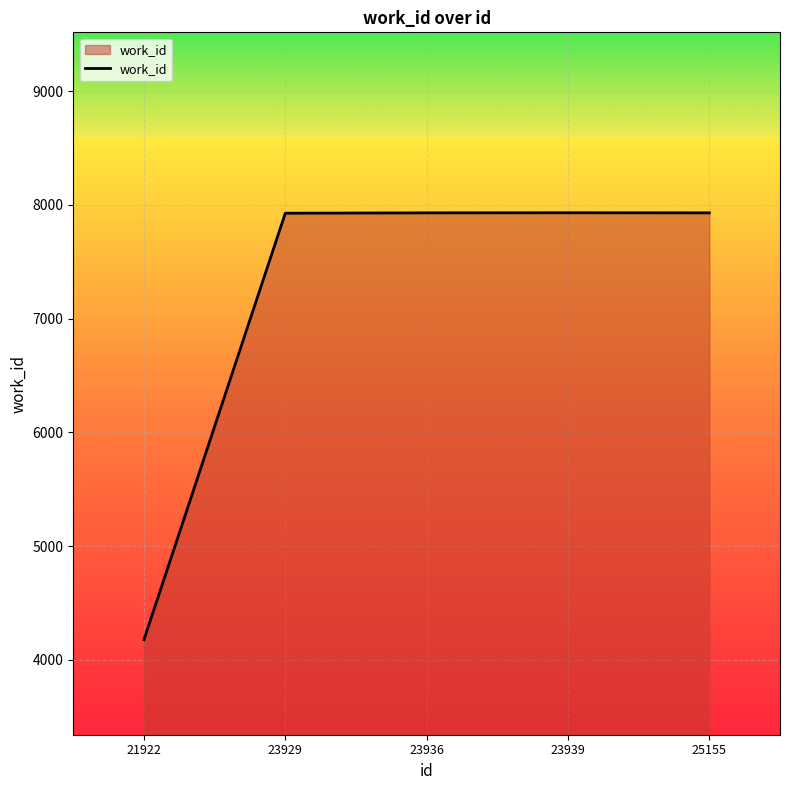

Is it true that the value at 23939 is 7930?

True